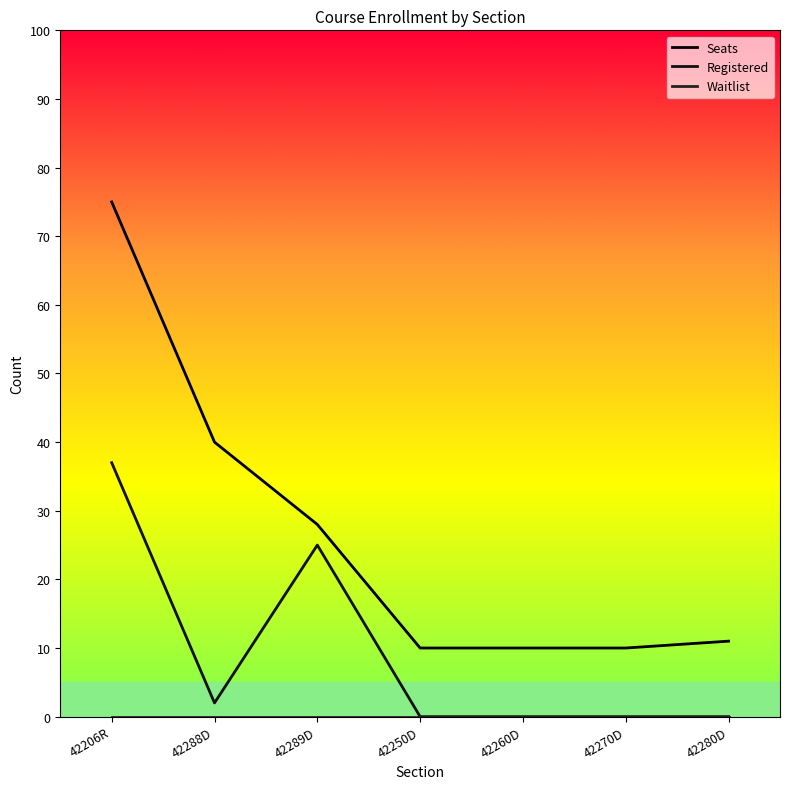

How many interior local valleys does the Registered series have?

1